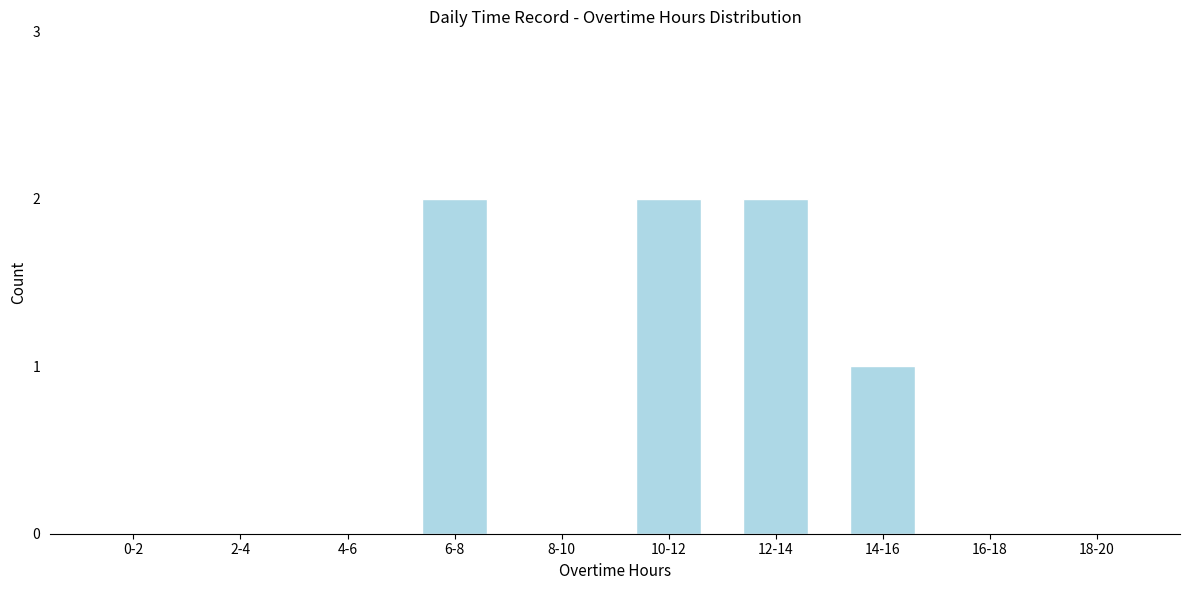

Reading left to right, what are all the values shown in this chart?

0-2=0	2-4=0	4-6=0	6-8=2	8-10=0	10-12=2	12-14=2	14-16=1	16-18=0	18-20=0